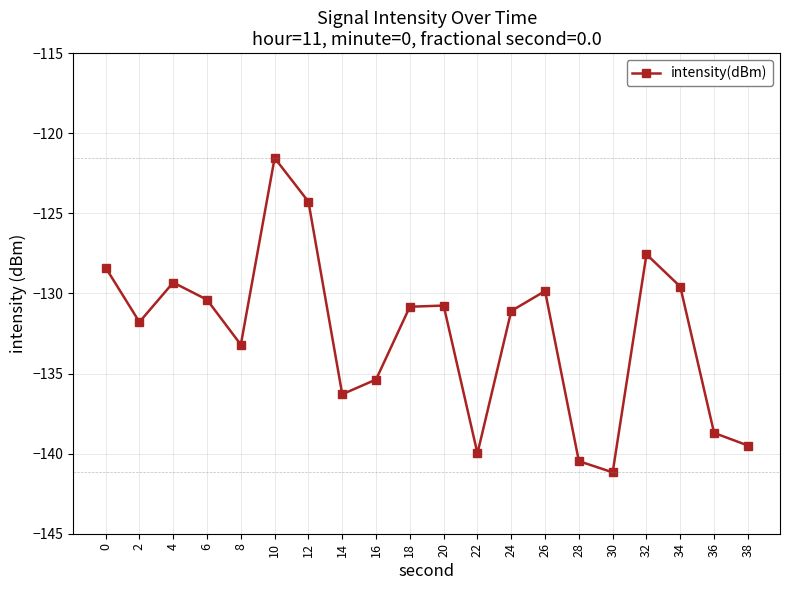

The value at 18 is -130.8. True or false?

True